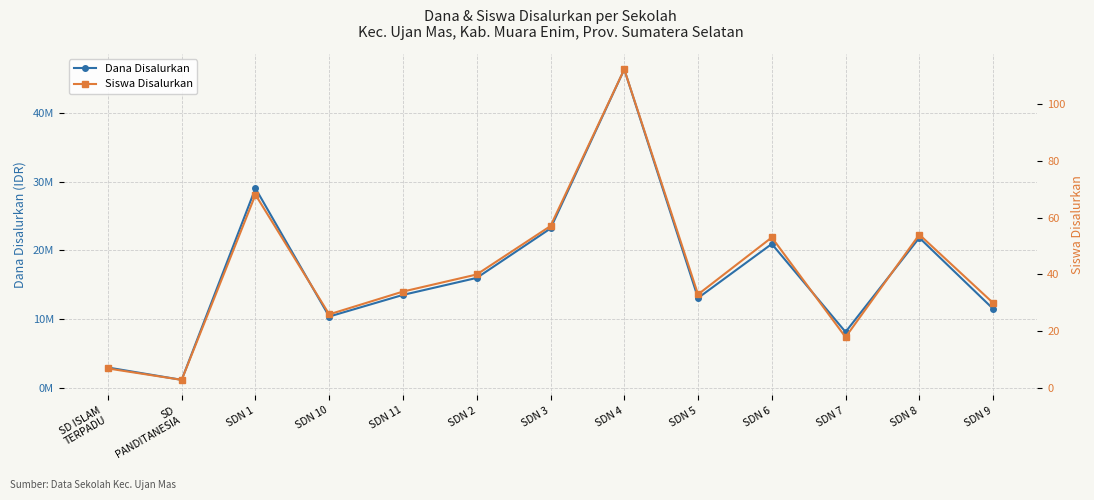

At which label does Siswa Disalurkan first exceed 34?

SDN 1